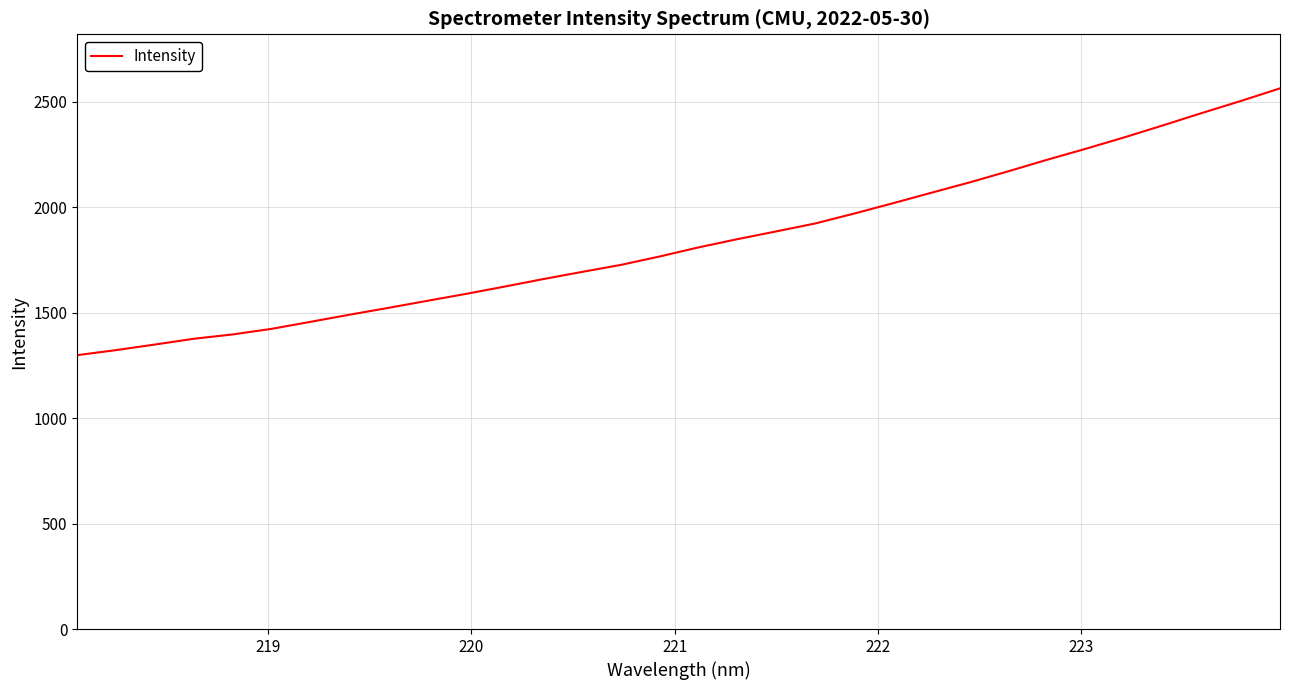

What is the smallest value displayed?

1298.6